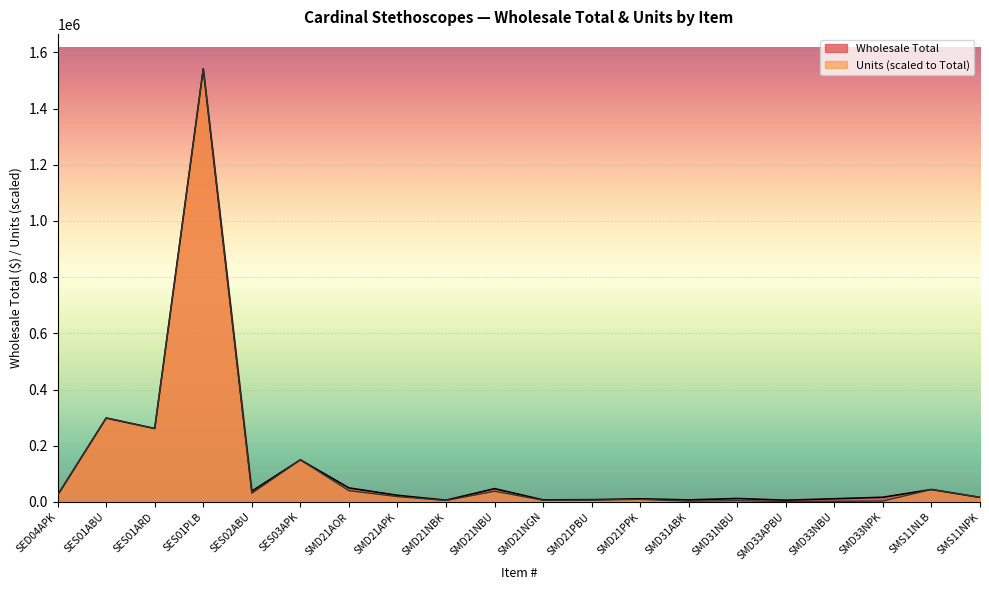

What is the difference between the maximum and minimum values in the Units series?

1540894.9